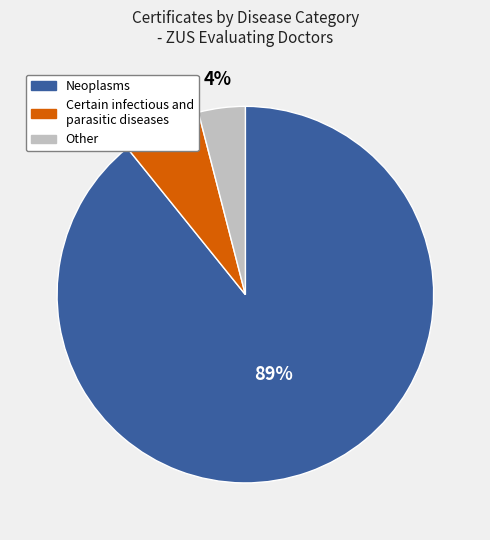

To the nearest percent, what is the average slice percentage?

33%